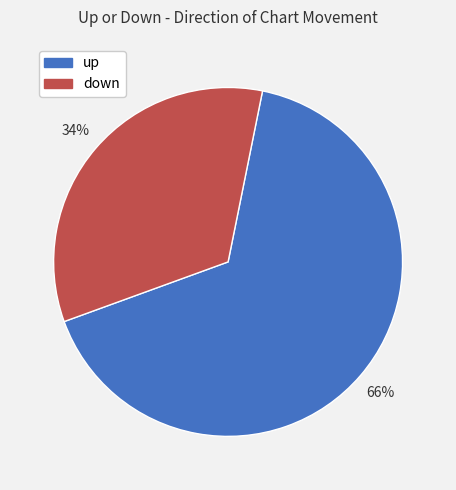

True or false: down accounts for 34% of the total.

True